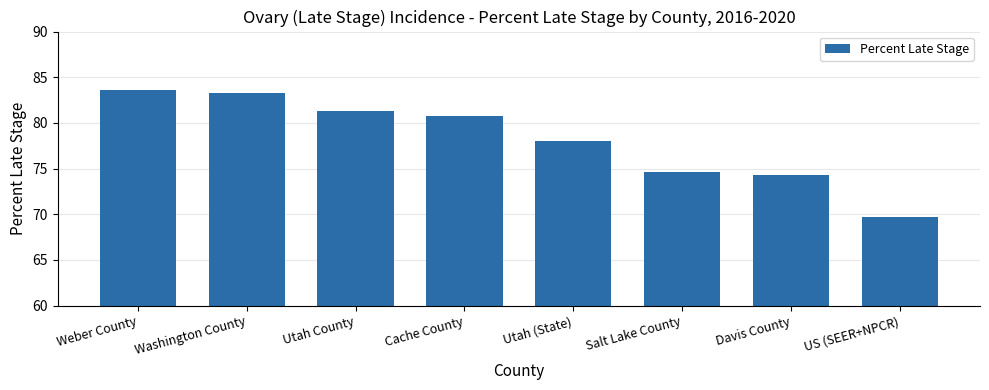

Reading left to right, list all the values displayed in this chart.

Weber County=83.6	Washington County=83.3	Utah County=81.3	Cache County=80.8	Utah (State)=78.0	Salt Lake County=74.6	Davis County=74.3	US (SEER+NPCR)=69.7